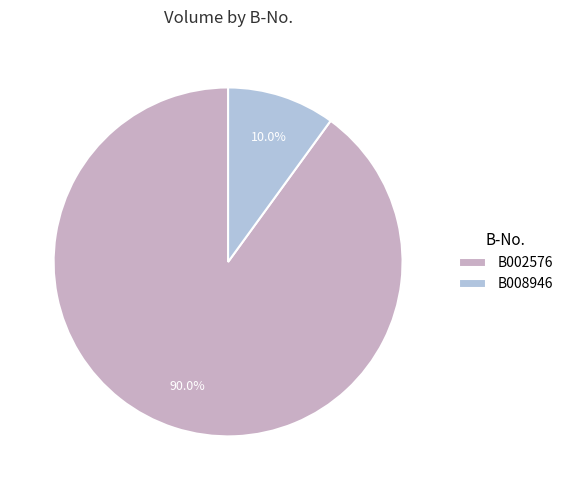

How many slices are in this pie chart?

2